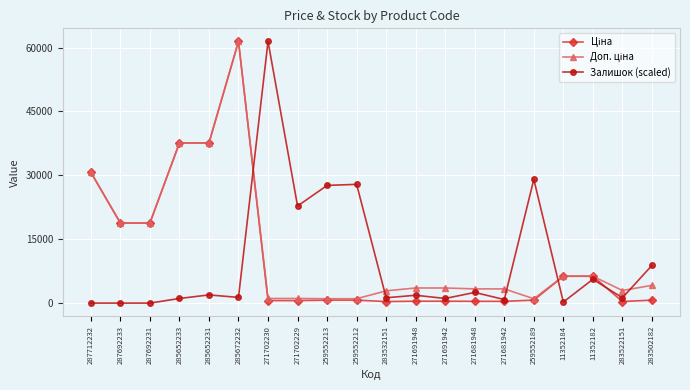

True or false: Залишок (scaled) has more than 2 points higher than both neighbors.

True